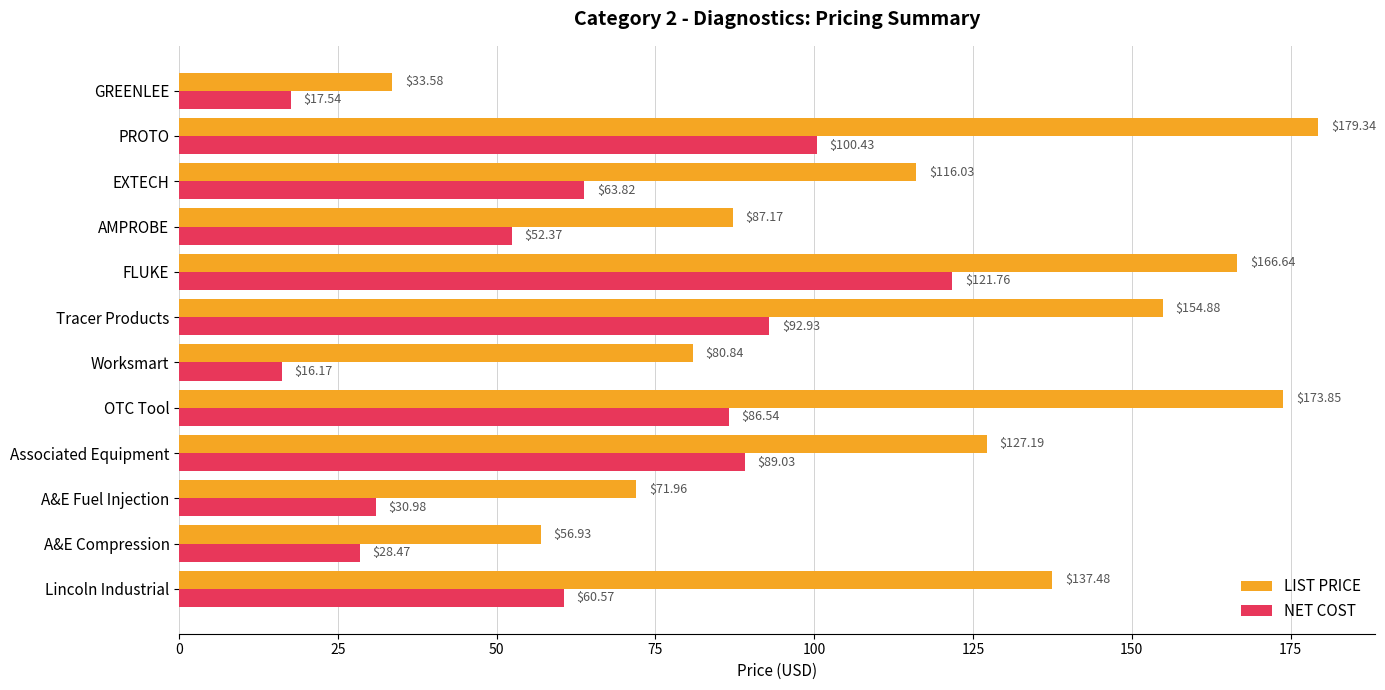

What are all the series names shown in the legend?

LIST PRICE, NET COST